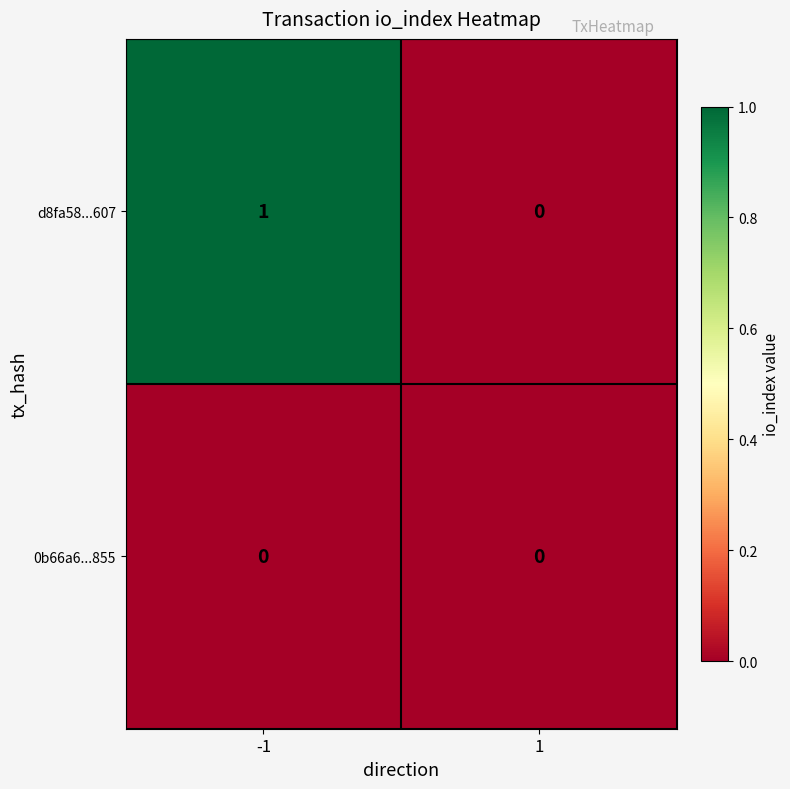

At which category is the sum across all series the highest?

-1